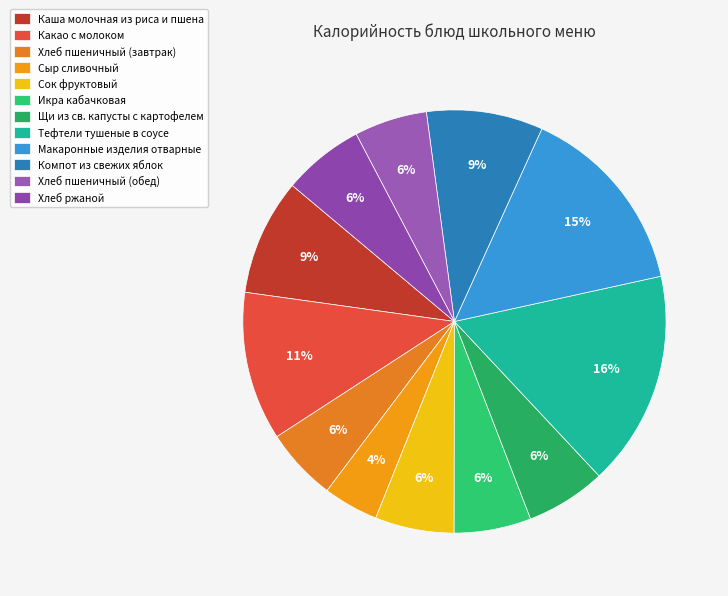

The Хлеб пшеничный (обед) slice represents 6% of the pie. True or false?

True